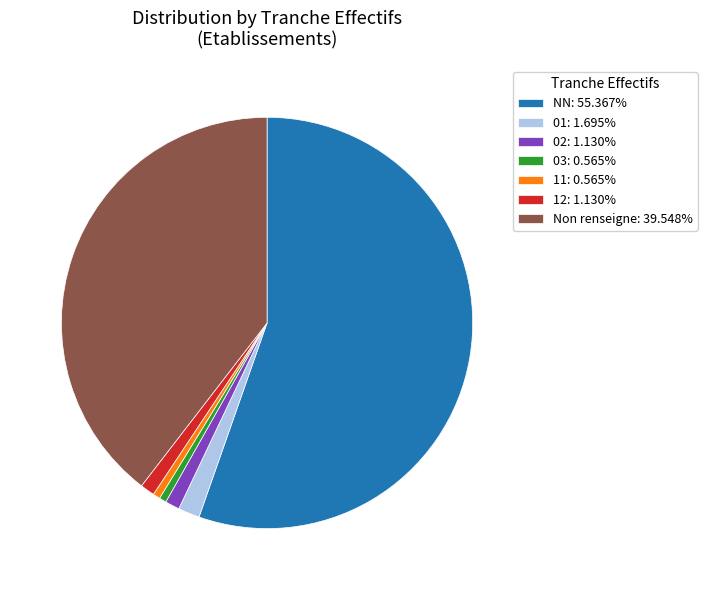

Is NN: 55.367% the majority of the pie?

Yes